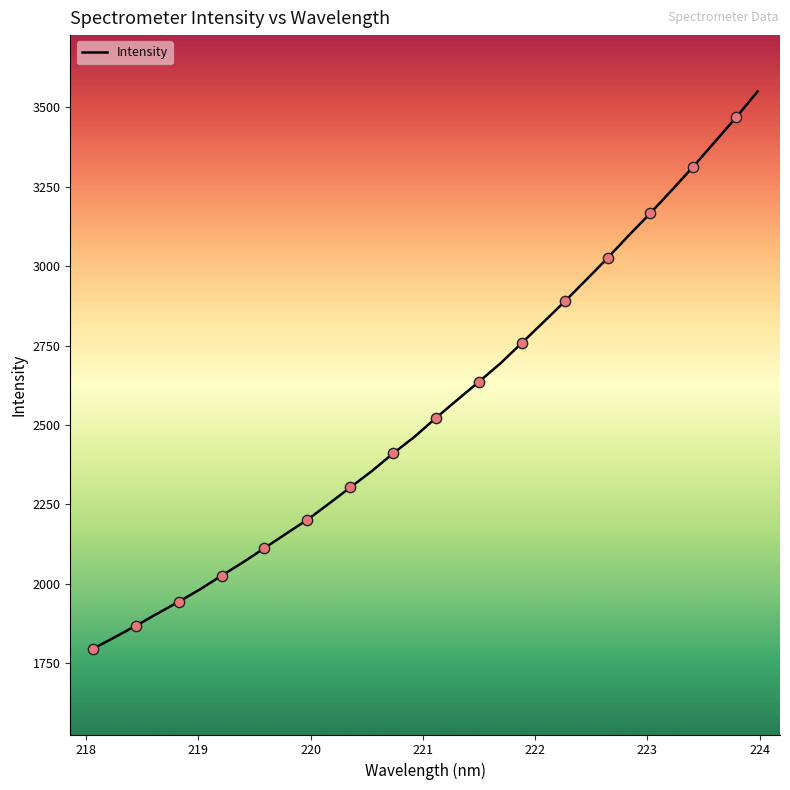

What is the smallest value displayed?

1795.5